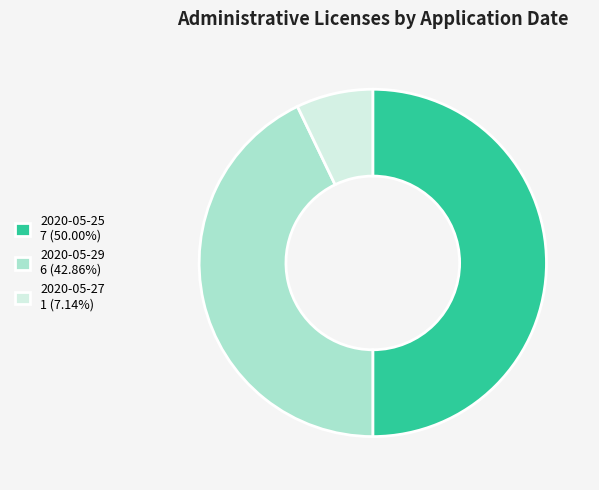

How many slices are in this pie chart?

3